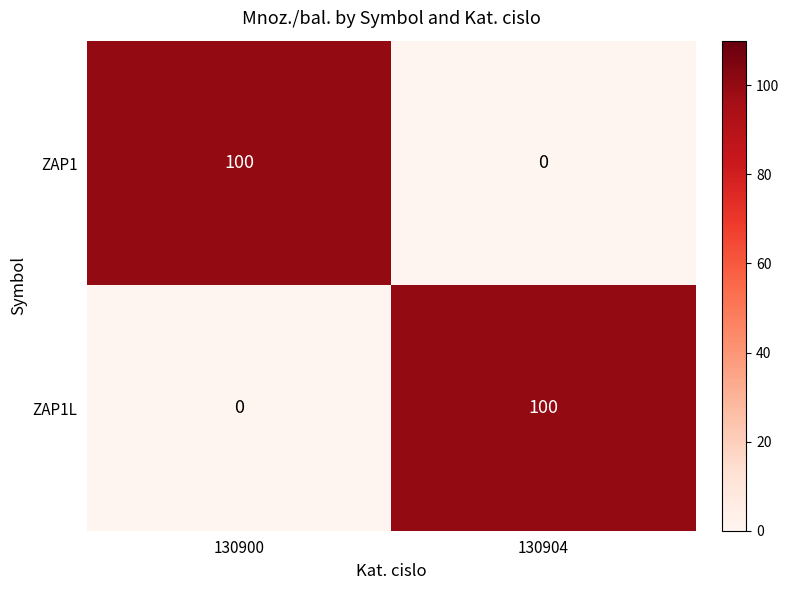

How many data points does each series have?

2